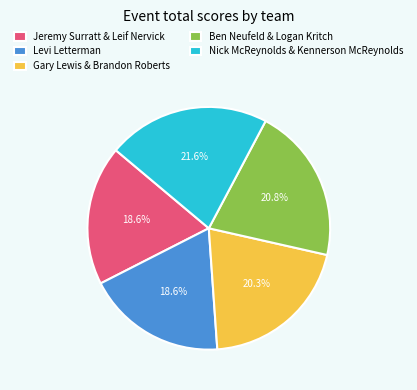

How many slices are in this pie chart?

5